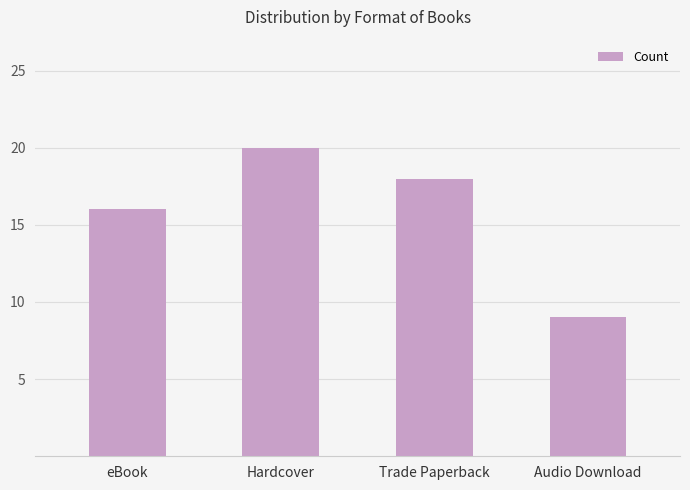

Reading left to right, extract all data points from this chart.

16	20	18	9